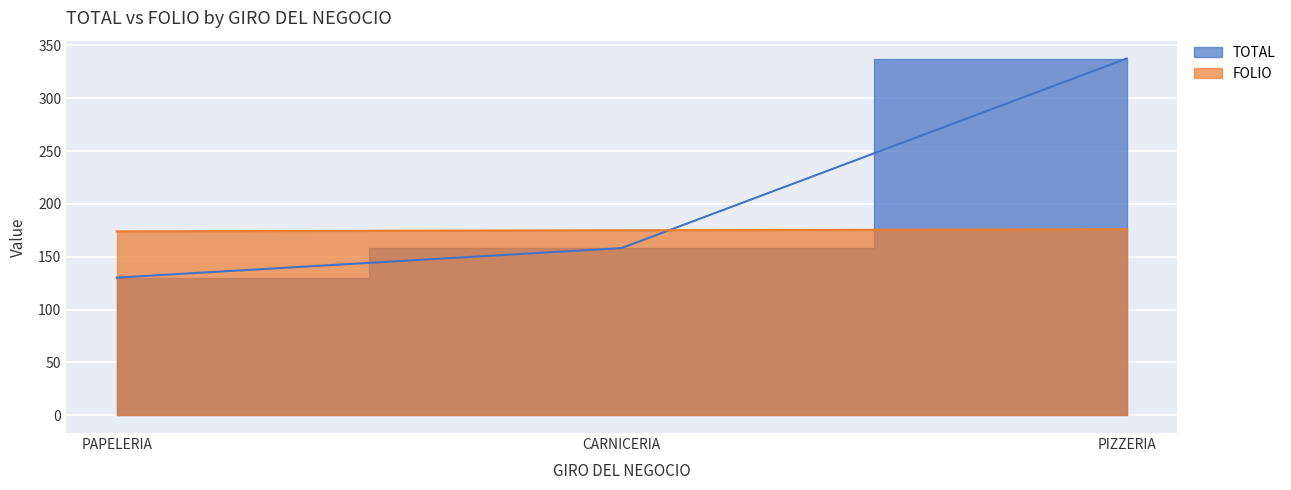

Reading left to right, extract all data points from this chart.

TOTAL: PAPELERIA=130.2	CARNICERIA=158.2	PIZZERIA=337.7
FOLIO: PAPELERIA=174.0	CARNICERIA=175.0	PIZZERIA=176.0